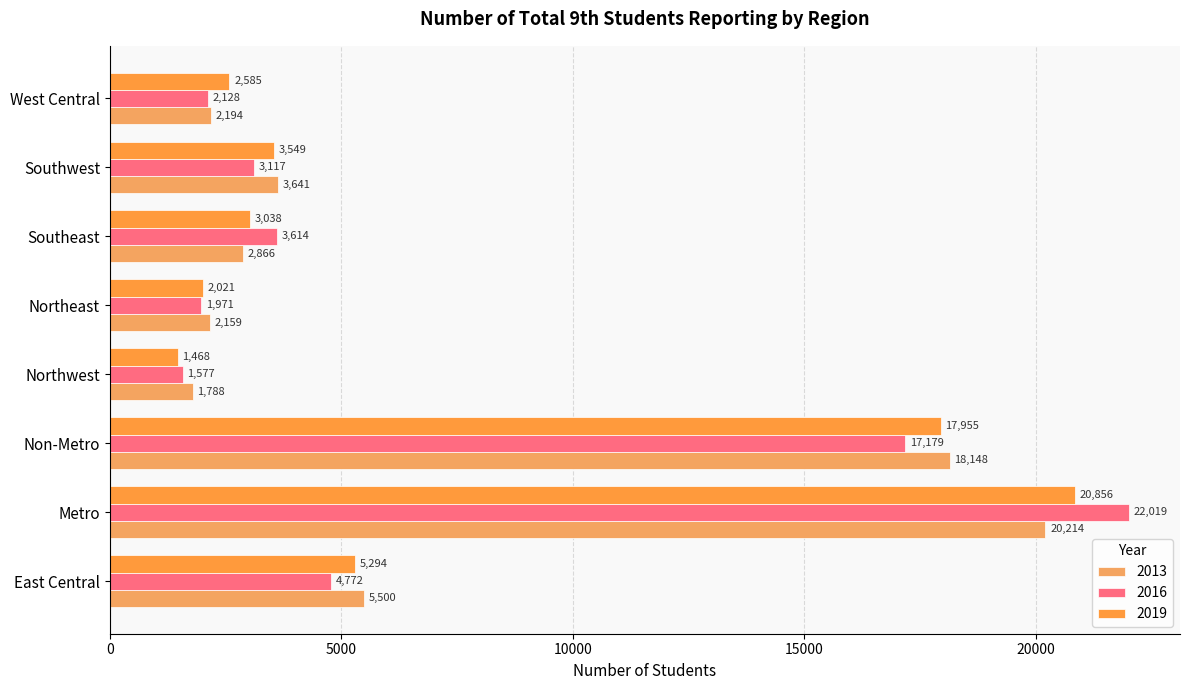

What is the difference between the highest and lowest values at East Central?

728